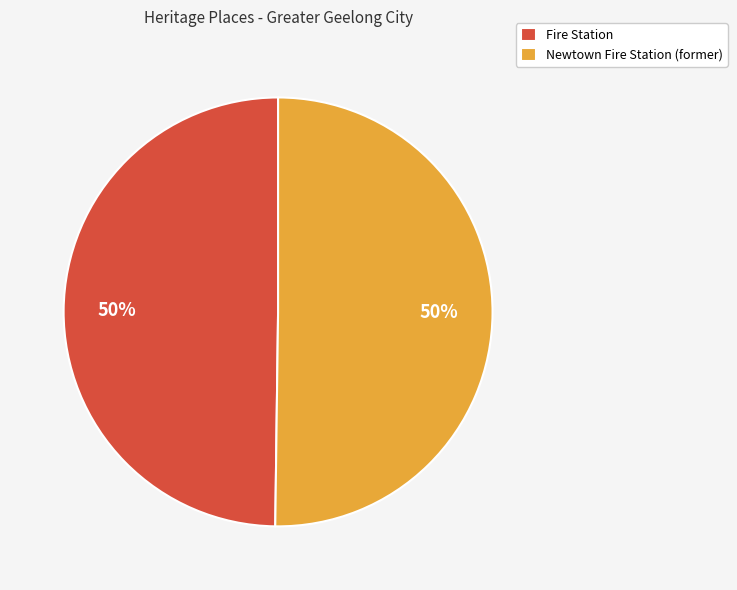

To the nearest percent, what portion does Newtown Fire Station (former) represent?

50%